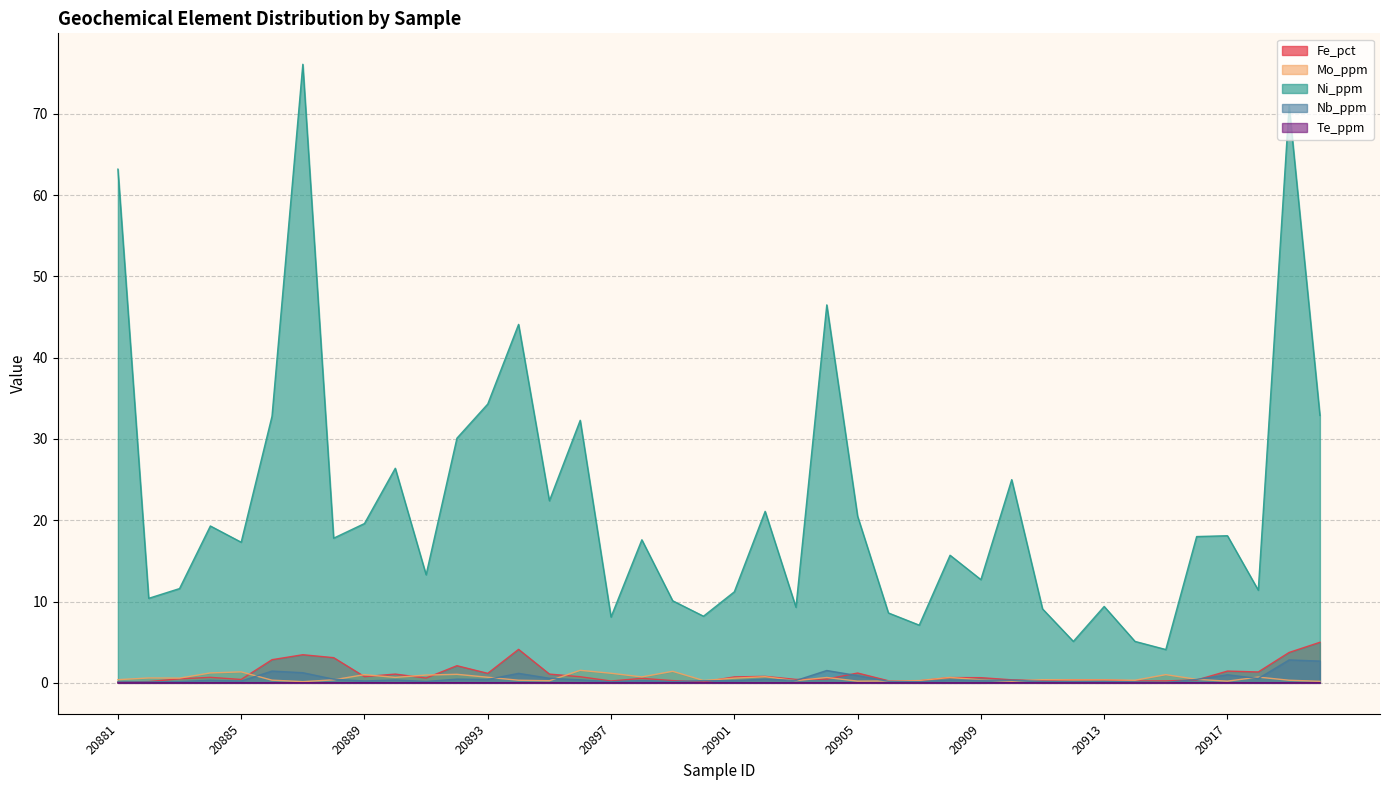

Reading left to right, transcribe all the data shown in this chart.

Fe_pct: 0.1	0.2	0.5	0.7	0.4	2.9	3.5	3.1	0.8	1.1	0.6	2.1	1.2	4.1	1.1	0.8	0.2	0.6	0.3	0.1	0.7	0.8	0.4	0.5	1.2	0.3	0.3	0.6	0.6	0.4	0.3	0.4	0.4	0.2	0.2	0.4	1.4	1.3	3.7	5.0
Mo_ppm: 0.4	0.6	0.6	1.2	1.4	0.3	0.1	0.4	1.0	0.7	1.0	1.1	0.7	0.3	0.3	1.5	1.2	0.7	1.4	0.3	0.6	0.8	0.3	0.7	0.2	0.2	0.3	0.7	0.4	0.2	0.4	0.4	0.4	0.3	1.0	0.4	0.2	0.7	0.3	0.2
Ni_ppm: 63.2	10.4	11.6	19.3	17.3	32.8	76.1	17.8	19.6	26.4	13.3	30.1	34.3	44.1	22.4	32.3	8.1	17.6	10.1	8.2	11.2	21.1	9.3	46.5	20.5	8.6	7.1	15.7	12.7	25.0	9.1	5.1	9.4	5.1	4.1	18.0	18.1	11.4	71.0	32.9
Nb_ppm: 0.1	0.1	0.2	0.3	0.2	1.4	1.2	0.5	0.2	0.4	0.2	0.5	0.4	1.2	0.6	0.4	0.1	0.3	0.2	0.3	0.3	0.5	0.3	1.5	0.9	0.2	0.1	0.4	0.3	0.3	0.2	0.1	0.2	0.1	0.1	0.4	1.0	0.5	2.8	2.7
Te_ppm: 0.0	0.0	0.0	0.0	0.0	0.0	0.0	0.0	0.0	0.0	0.0	0.0	0.0	0.0	0.0	0.0	0.0	0.0	0.0	0.0	0.0	0.0	0.0	0.0	0.0	0.0	0.0	0.0	0.0	0.0	0.0	0.0	0.0	0.0	0.0	0.0	0.0	0.0	0.0	0.0